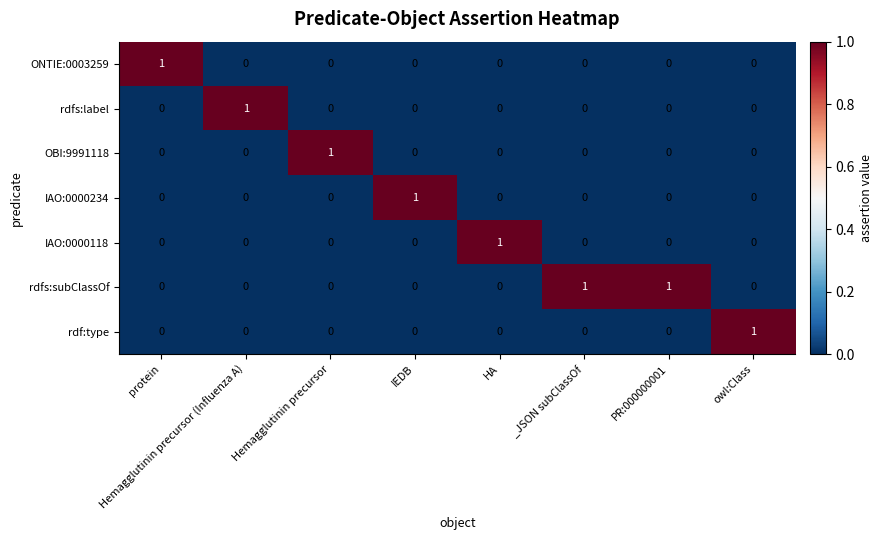

Count the IAO:0000118 values in the range 0 to 1.

8